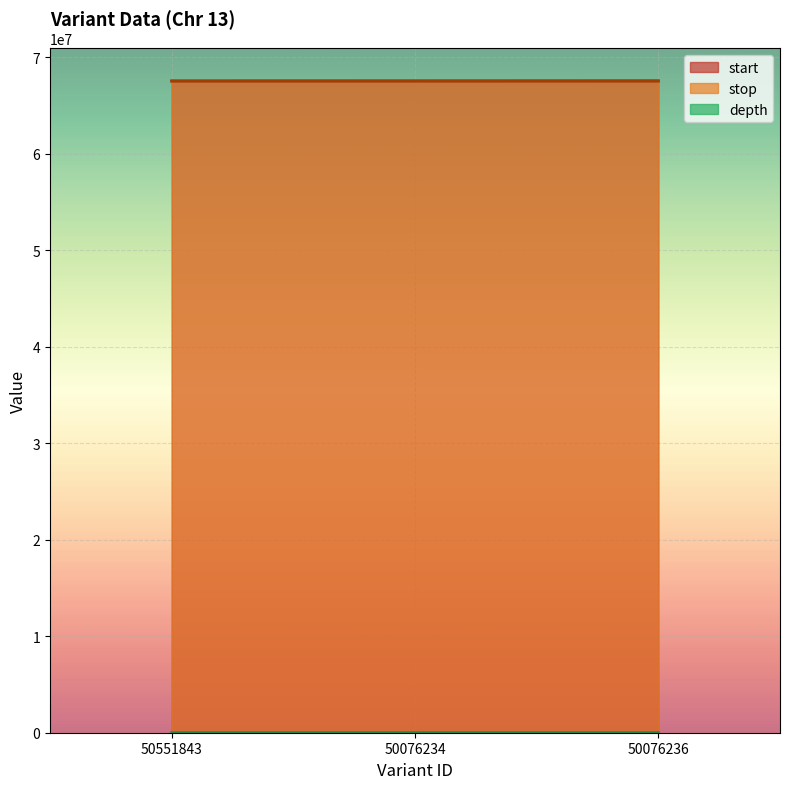

Which series has the largest range (max minus min)?

start